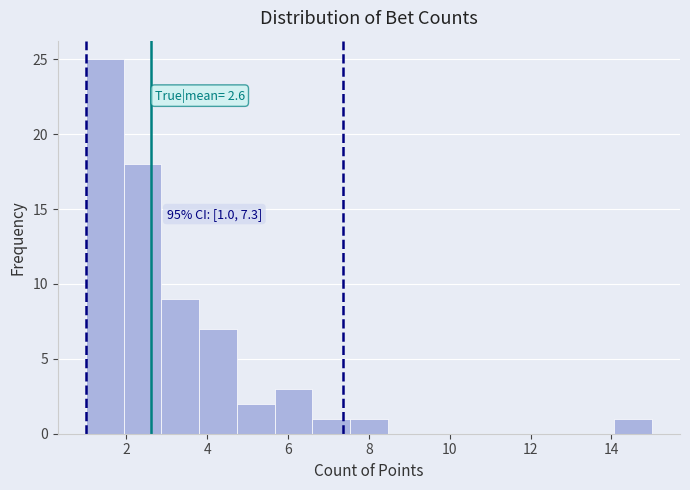

Over which range of the x-axis is the bar tallest?

1.0 to 2.0